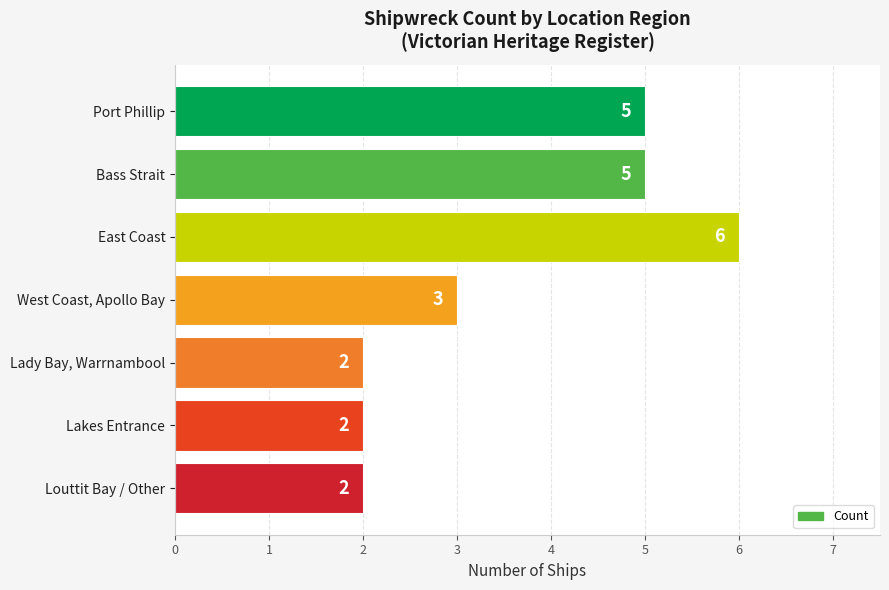

Count the values in the range 2 to 5.

6